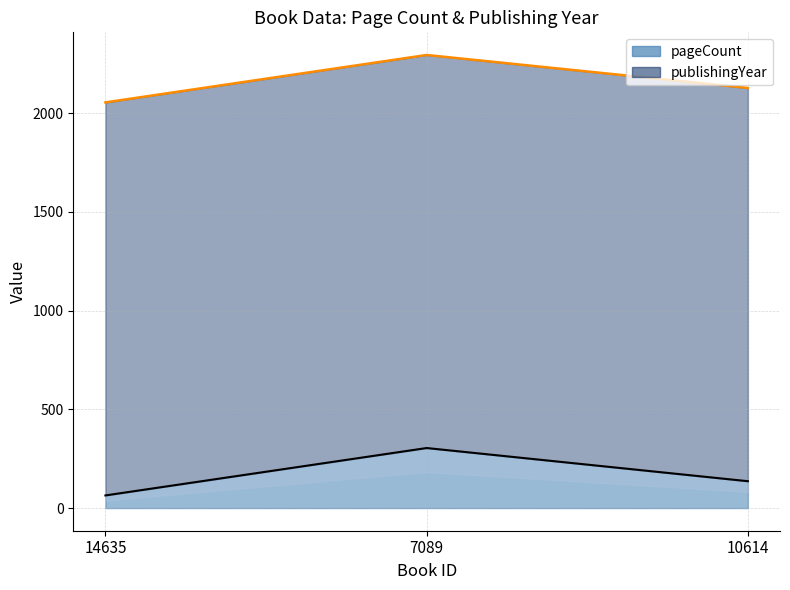

Reading left to right, list all the values displayed in this chart.

14635=64	7089=304	10614=136